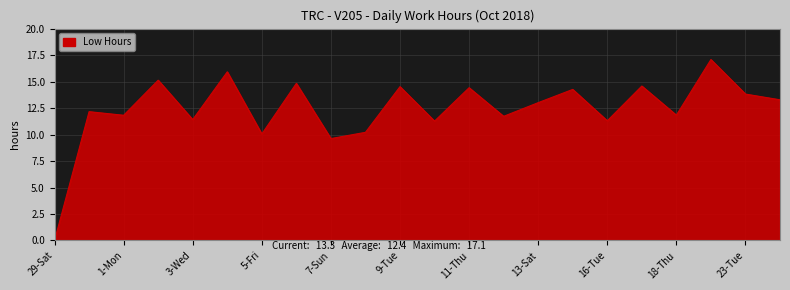

What is the greatest value displayed?

17.1